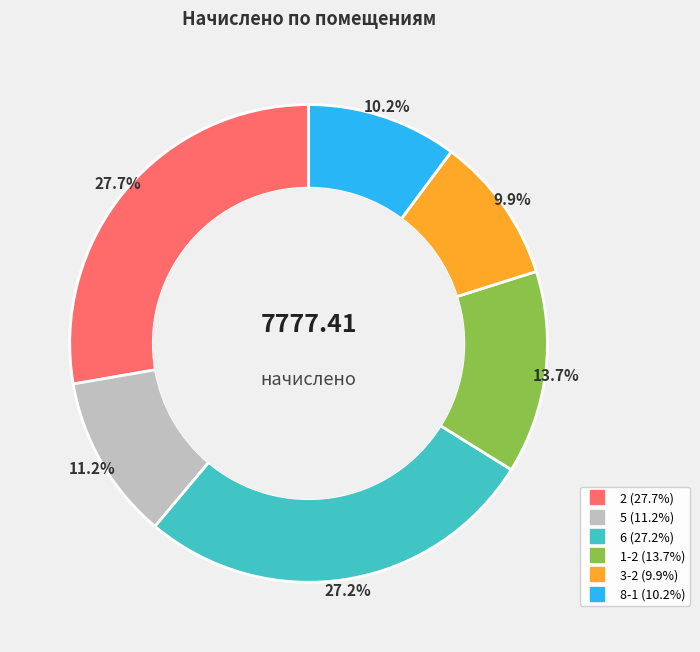

To the nearest percent, what is the combined percentage of 2 and 3-2?

38%